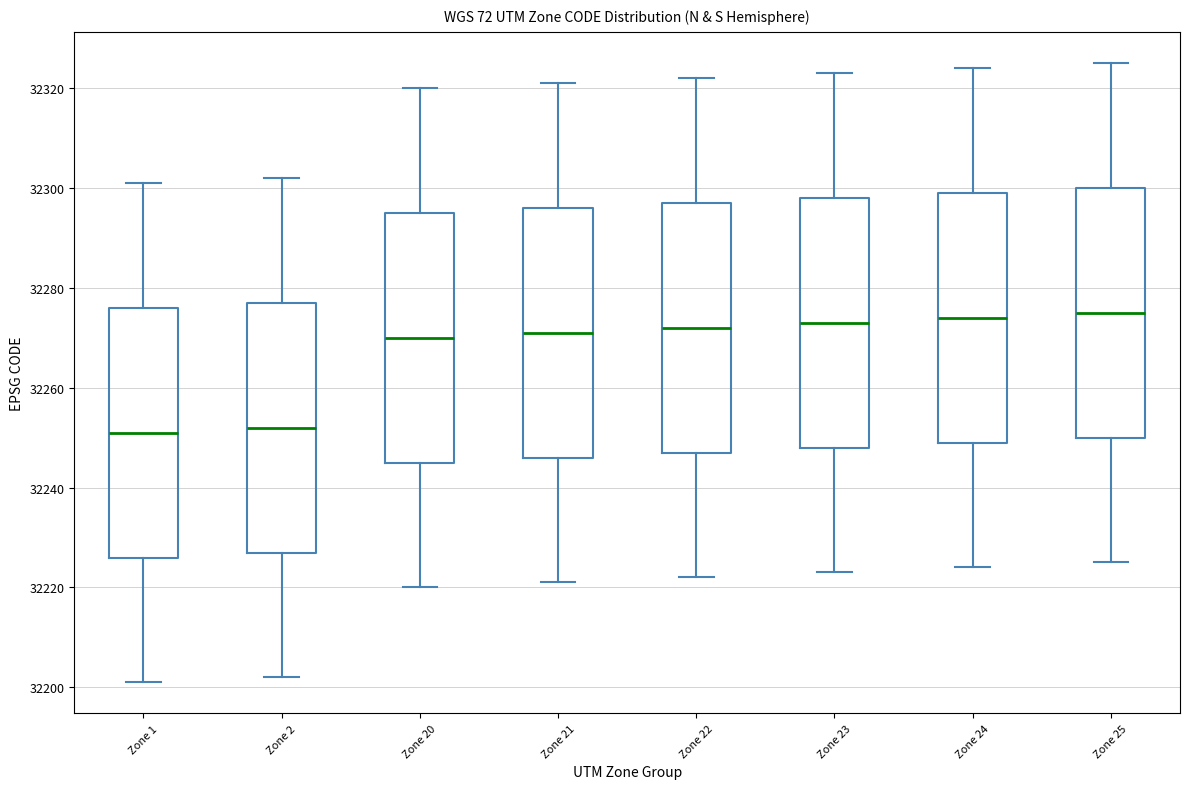

Reading left to right, transcribe this box plot: for each box, give where its median line is, the range the box spans, and where its two whiskers end, as read against the y-axis. The values are not printed on the chart, so give them approximately, as read against the axis.

Zone 1: median 32252, box 32226 to 32276, whiskers 32202 to 32302
Zone 2: median 32252, box 32228 to 32278, whiskers 32202 to 32302
Zone 20: median 32270, box 32246 to 32296, whiskers 32220 to 32320
Zone 21: median 32272, box 32246 to 32296, whiskers 32222 to 32322
Zone 22: median 32272, box 32248 to 32298, whiskers 32222 to 32322
Zone 23: median 32274, box 32248 to 32298, whiskers 32224 to 32324
Zone 24: median 32274, box 32250 to 32300, whiskers 32224 to 32324
Zone 25: median 32276, box 32250 to 32300, whiskers 32226 to 32326